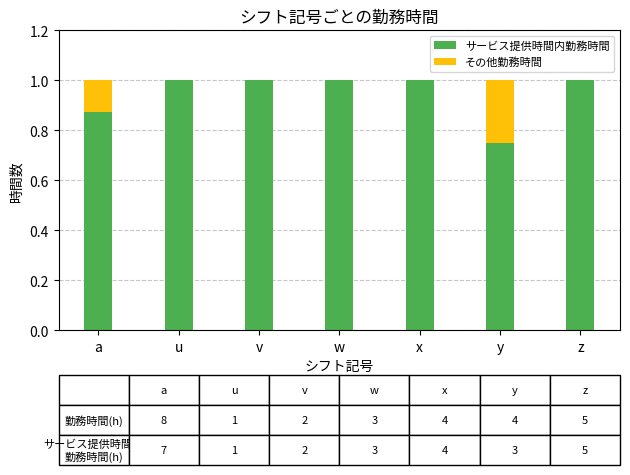

How many data points does each series have?

7